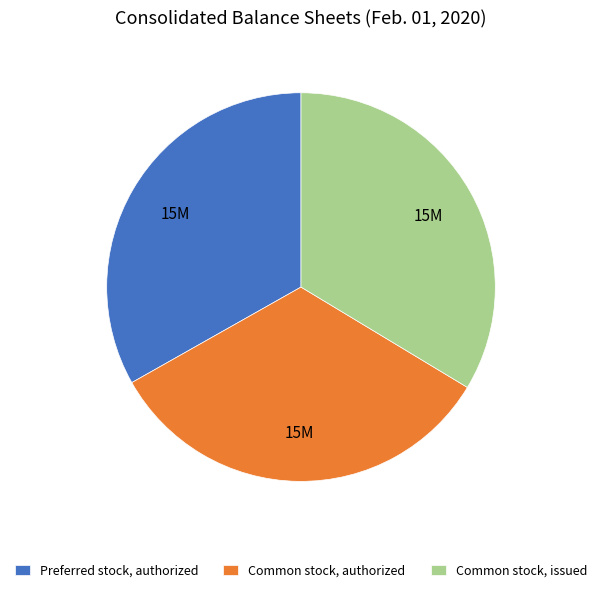

Approximately how many times larger is the value at Preferred stock, authorized compared to Common stock, issued?

1.0